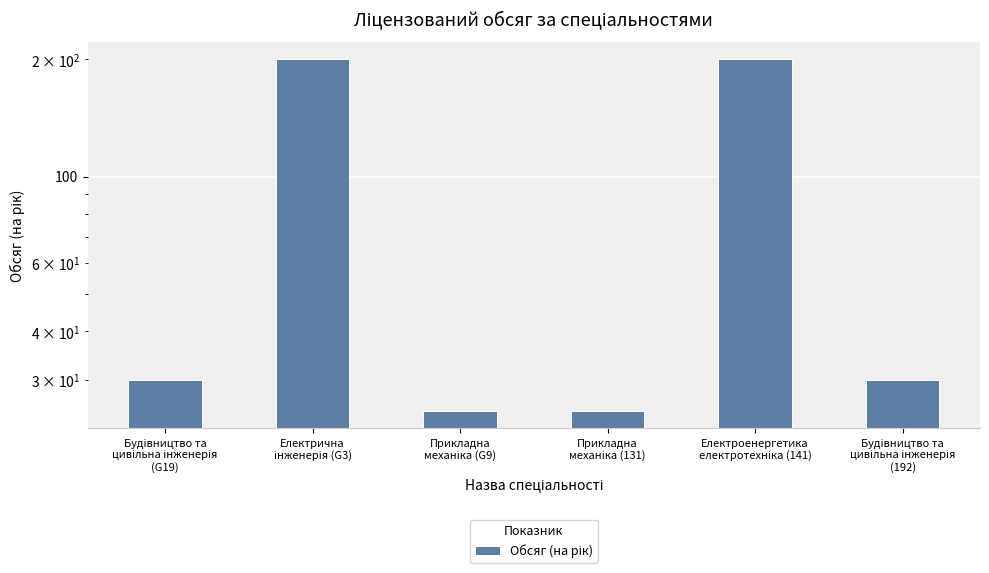

At which category does the chart reach its minimum across all series?

Прикладна
механіка (G9)